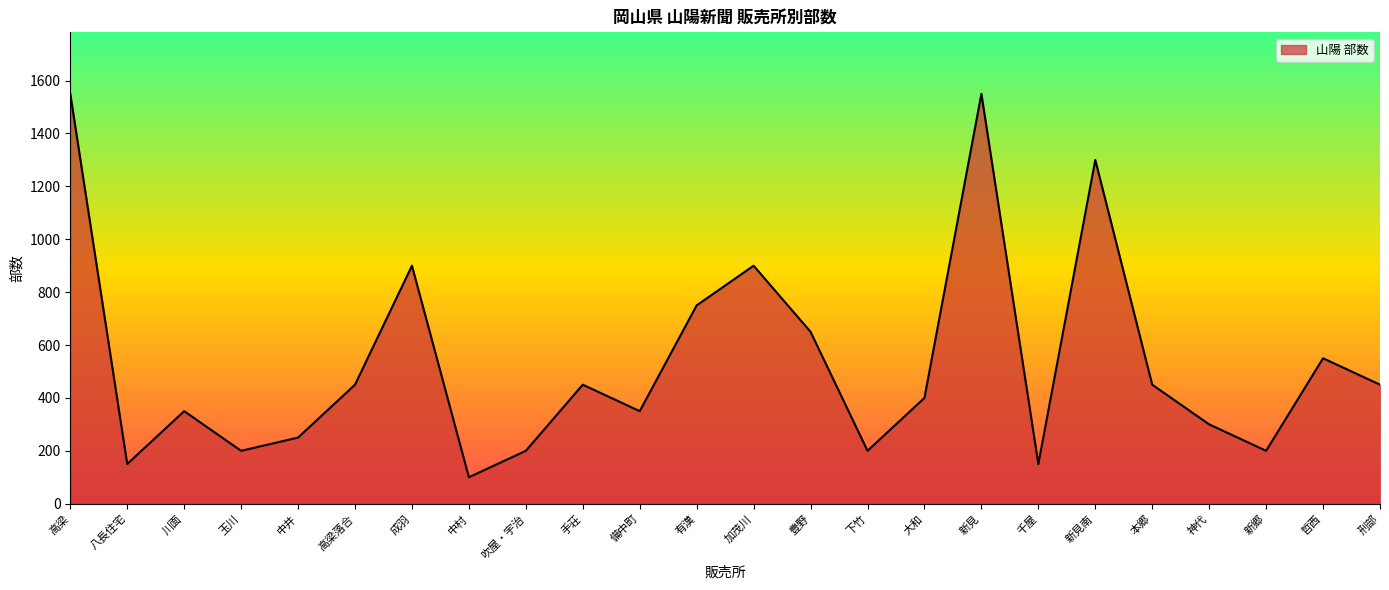

What is the ratio of the value at 刑部 to the value at 手荘?

1.0